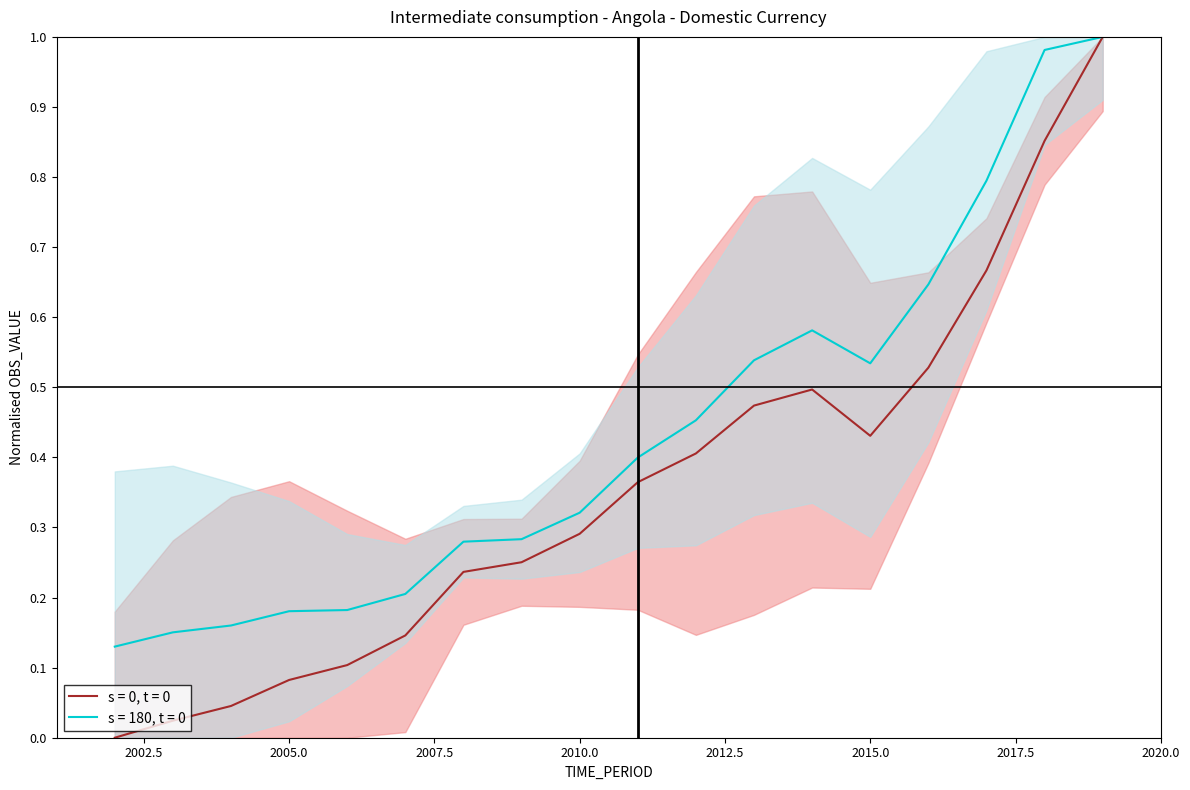

True or false: the data has more than 1 interior local peaks.

False